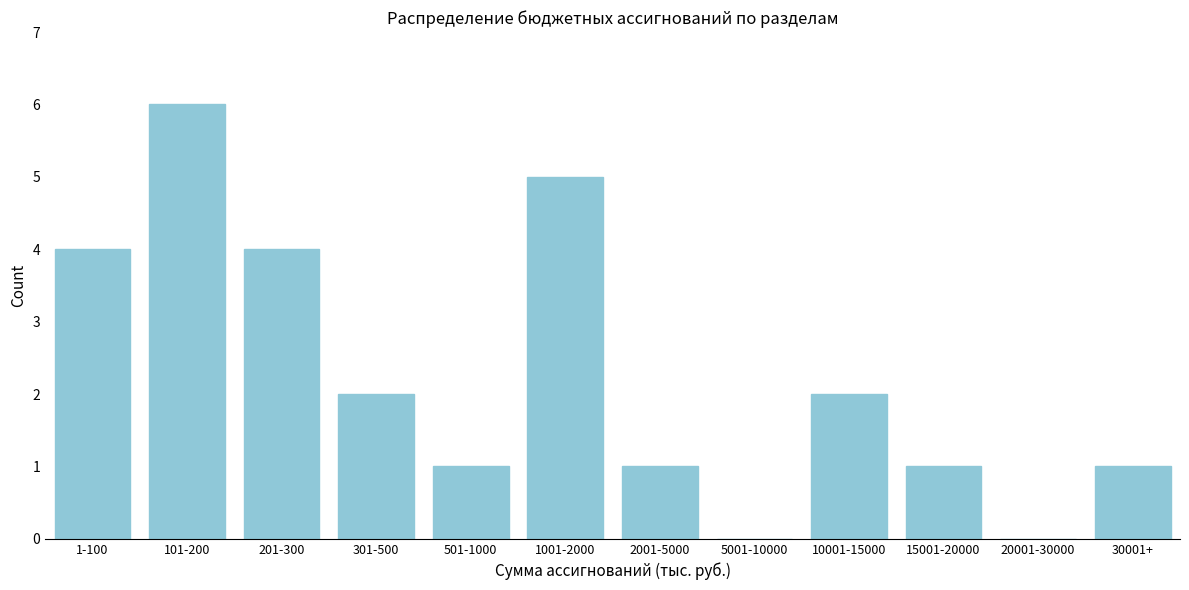

Reading right to left, list all the values displayed in this chart.

30001+=1	20001-30000=0	15001-20000=1	10001-15000=2	5001-10000=0	2001-5000=1	1001-2000=5	501-1000=1	301-500=2	201-300=4	101-200=6	1-100=4